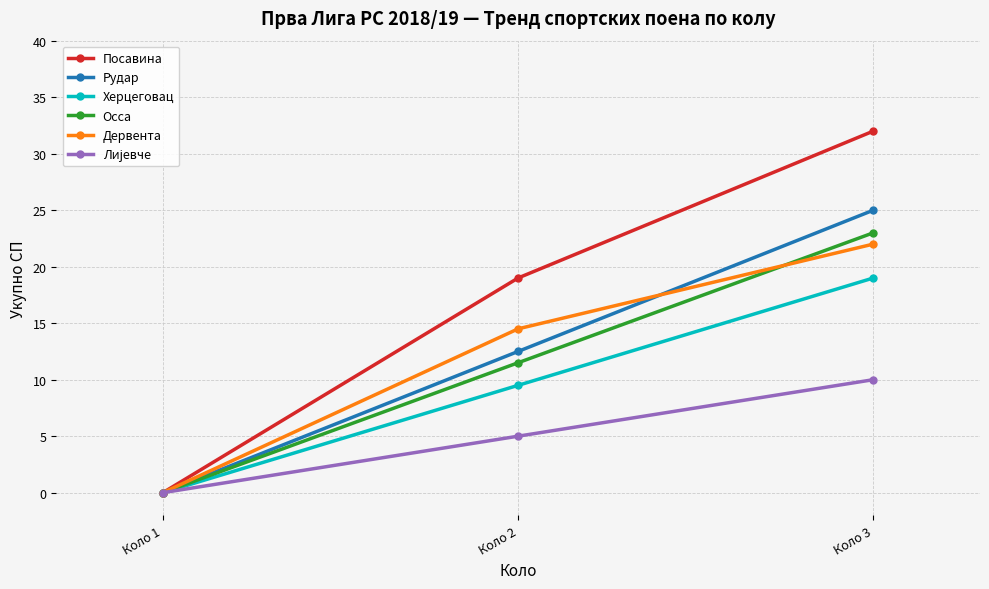

Which series changed the most between Коло 1 and Коло 3?

Посавина